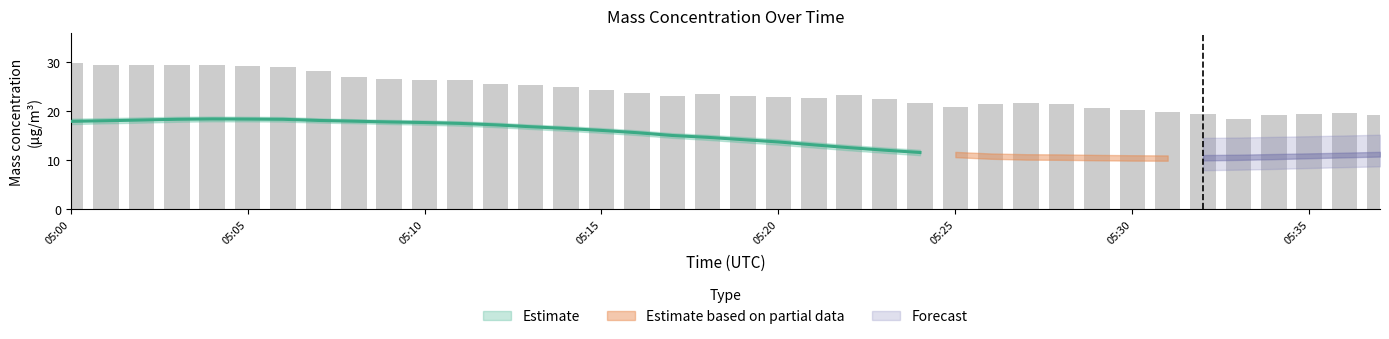

Reading left to right, transcribe all the data shown in this chart.

X0_M11 (Mass conc. μg/m³): 2023-01-13 05:00:00=29.9	2023-01-13 05:01:00=29.4	2023-01-13 05:02:00=29.4	2023-01-13 05:03:00=29.5	2023-01-13 05:04:00=29.4	2023-01-13 05:05:00=29.2	2023-01-13 05:06:00=29.0	2023-01-13 05:07:00=28.3	2023-01-13 05:08:00=26.9	2023-01-13 05:09:00=26.6	2023-01-13 05:10:00=26.4	2023-01-13 05:11:00=26.3	2023-01-13 05:12:00=25.5	2023-01-13 05:13:00=25.3	2023-01-13 05:14:00=24.9	2023-01-13 05:15:00=24.4	2023-01-13 05:16:00=23.8	2023-01-13 05:17:00=23.1	2023-01-13 05:18:00=23.4	2023-01-13 05:19:00=23.1	2023-01-13 05:20:00=22.9	2023-01-13 05:21:00=22.8	2023-01-13 05:22:00=23.2	2023-01-13 05:23:00=22.5	2023-01-13 05:24:00=21.7	2023-01-13 05:25:00=20.9	2023-01-13 05:26:00=21.4	2023-01-13 05:27:00=21.8	2023-01-13 05:28:00=21.6	2023-01-13 05:29:00=20.6	2023-01-13 05:30:00=20.3	2023-01-13 05:31:00=19.9	2023-01-13 05:32:00=19.4	2023-01-13 05:33:00=18.4	2023-01-13 05:34:00=19.2	2023-01-13 05:35:00=19.4	2023-01-13 05:36:00=19.6	2023-01-13 05:37:00=19.2
X2_M11 (Mass conc. μg/m³): 2023-01-13 05:00:00=18.5	2023-01-13 05:01:00=18.6	2023-01-13 05:02:00=18.7	2023-01-13 05:03:00=18.9	2023-01-13 05:04:00=18.9	2023-01-13 05:05:00=18.9	2023-01-13 05:06:00=18.8	2023-01-13 05:07:00=18.6	2023-01-13 05:08:00=18.4	2023-01-13 05:09:00=18.2	2023-01-13 05:10:00=18.1	2023-01-13 05:11:00=18.0	2023-01-13 05:12:00=17.7	2023-01-13 05:13:00=17.3	2023-01-13 05:14:00=16.9	2023-01-13 05:15:00=16.6	2023-01-13 05:16:00=16.1	2023-01-13 05:17:00=15.5	2023-01-13 05:18:00=15.2	2023-01-13 05:19:00=14.7	2023-01-13 05:20:00=14.3	2023-01-13 05:21:00=13.7	2023-01-13 05:22:00=13.1	2023-01-13 05:23:00=12.6	2023-01-13 05:24:00=12.1	2023-01-13 05:25:00=11.7	2023-01-13 05:26:00=11.4	2023-01-13 05:27:00=11.2	2023-01-13 05:28:00=11.2	2023-01-13 05:29:00=11.1	2023-01-13 05:30:00=11.0	2023-01-13 05:31:00=11.0	2023-01-13 05:32:00=11.1	2023-01-13 05:33:00=11.1	2023-01-13 05:34:00=11.3	2023-01-13 05:35:00=11.4	2023-01-13 05:36:00=11.5	2023-01-13 05:37:00=11.7
X1_M11 (Mass conc. μg/m³): 2023-01-13 05:00:00=17.4	2023-01-13 05:01:00=17.5	2023-01-13 05:02:00=17.7	2023-01-13 05:03:00=17.8	2023-01-13 05:04:00=17.9	2023-01-13 05:05:00=17.9	2023-01-13 05:06:00=17.9	2023-01-13 05:07:00=17.7	2023-01-13 05:08:00=17.6	2023-01-13 05:09:00=17.4	2023-01-13 05:10:00=17.2	2023-01-13 05:11:00=17.1	2023-01-13 05:12:00=16.8	2023-01-13 05:13:00=16.4	2023-01-13 05:14:00=16.0	2023-01-13 05:15:00=15.6	2023-01-13 05:16:00=15.1	2023-01-13 05:17:00=14.6	2023-01-13 05:18:00=14.2	2023-01-13 05:19:00=13.7	2023-01-13 05:20:00=13.2	2023-01-13 05:21:00=12.6	2023-01-13 05:22:00=12.0	2023-01-13 05:23:00=11.5	2023-01-13 05:24:00=11.0	2023-01-13 05:25:00=10.6	2023-01-13 05:26:00=10.3	2023-01-13 05:27:00=10.1	2023-01-13 05:28:00=10.1	2023-01-13 05:29:00=10.0	2023-01-13 05:30:00=9.9	2023-01-13 05:31:00=9.9	2023-01-13 05:32:00=9.9	2023-01-13 05:33:00=10.1	2023-01-13 05:34:00=10.2	2023-01-13 05:35:00=10.4	2023-01-13 05:36:00=10.6	2023-01-13 05:37:00=10.7